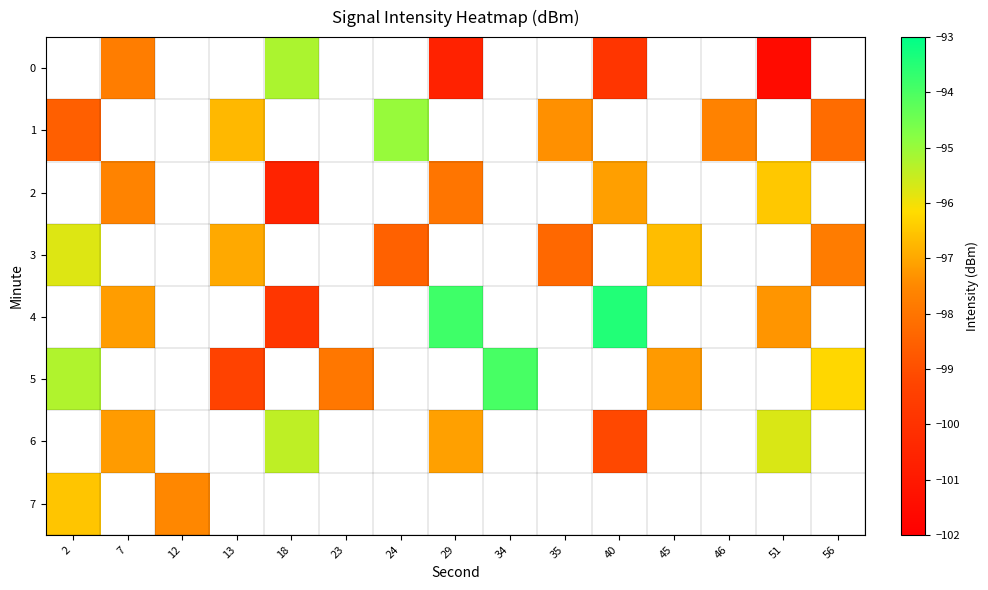

How many categories are shown in the chart?

15